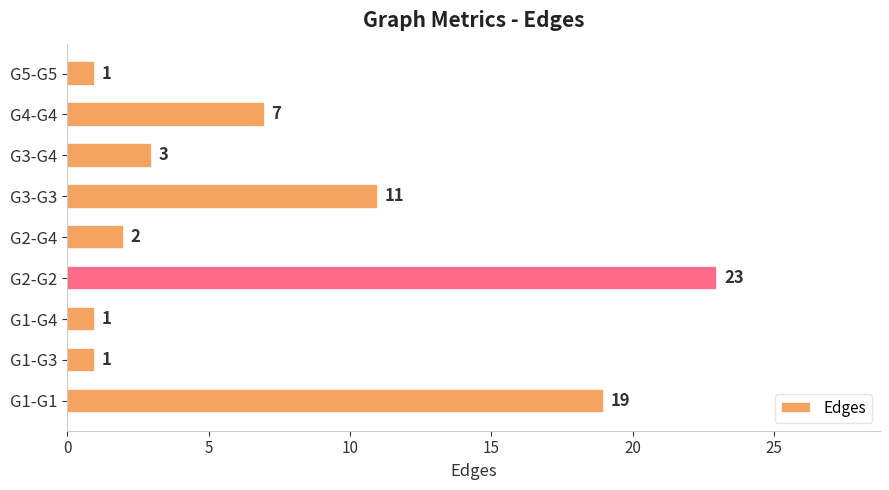

Does the chart contain stacked bars?

No